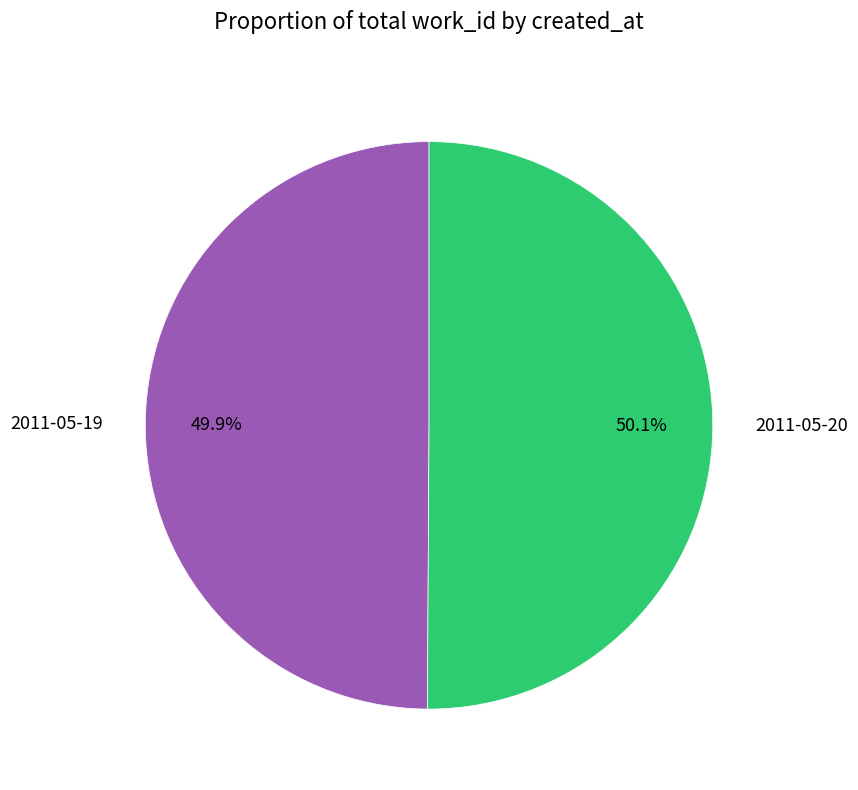

How many segments does this pie chart have?

2